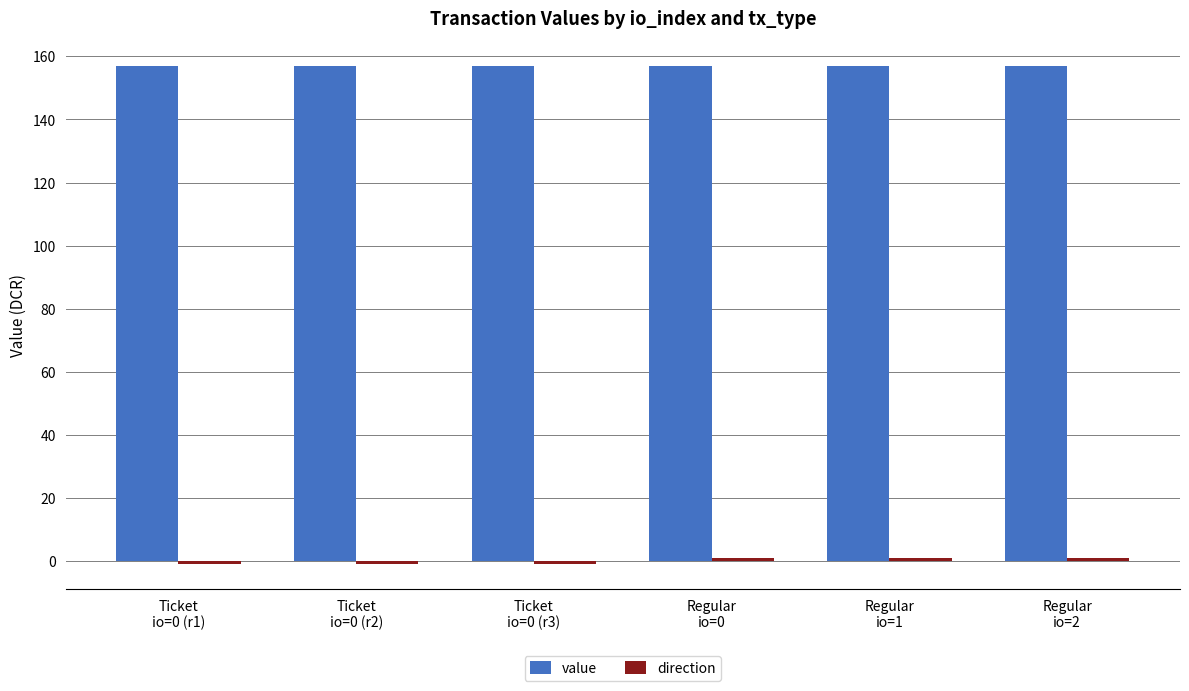

At how many categories does at least one series exceed 23?

6